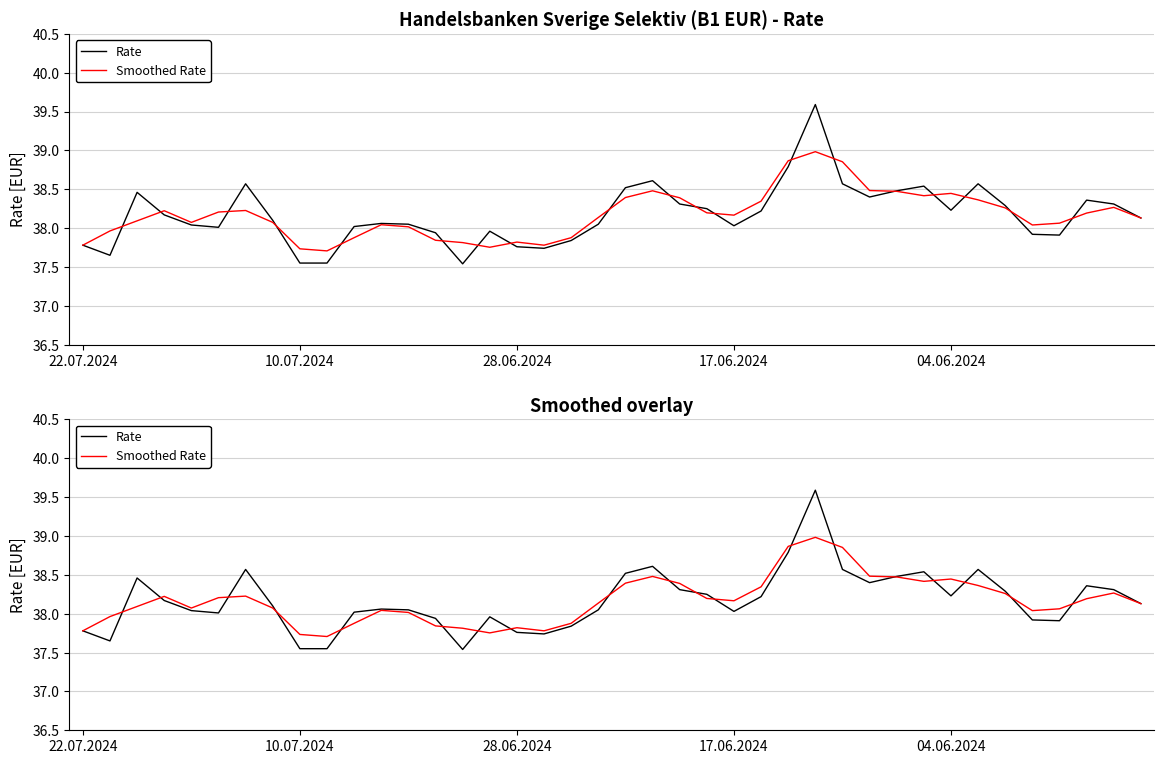

How many data points in Rate are above 38?

28